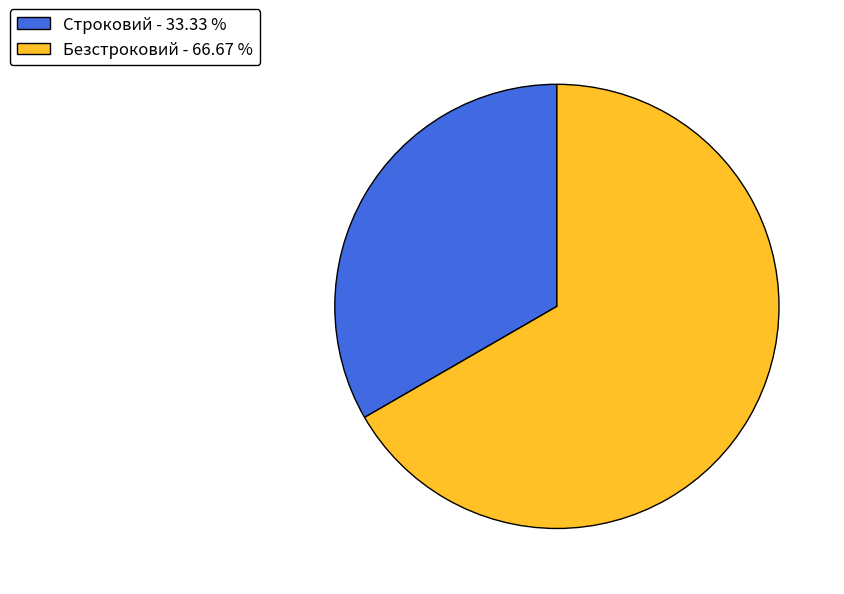

Is it true that Строковий is 33% of the pie?

True